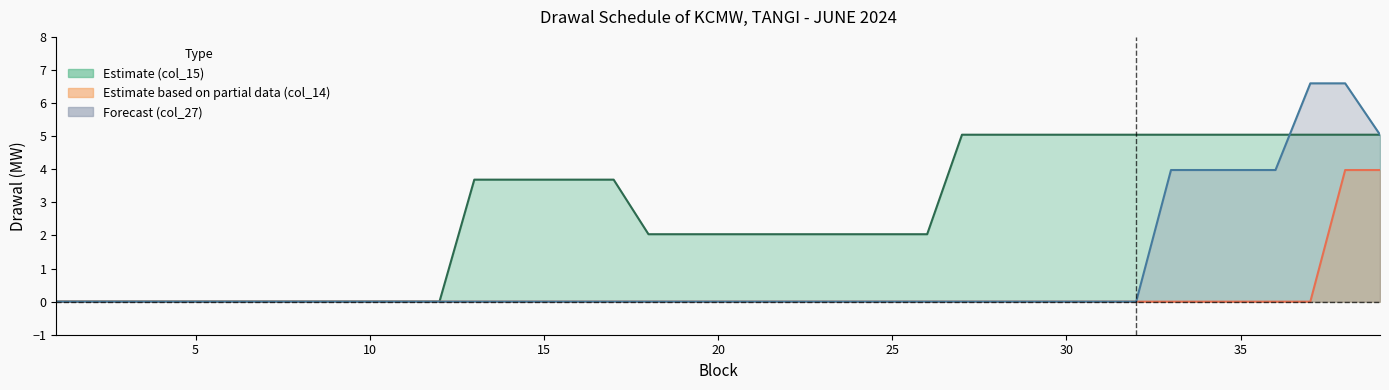

How many lines are shown in the chart?

3